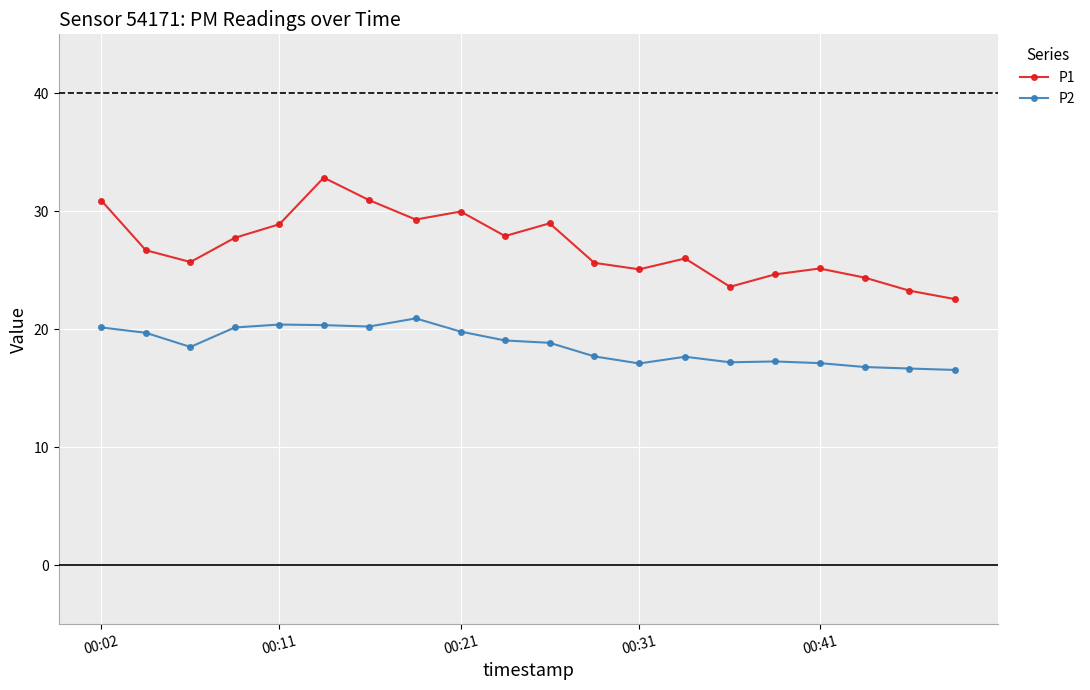

Which series has the largest range (max minus min)?

P1